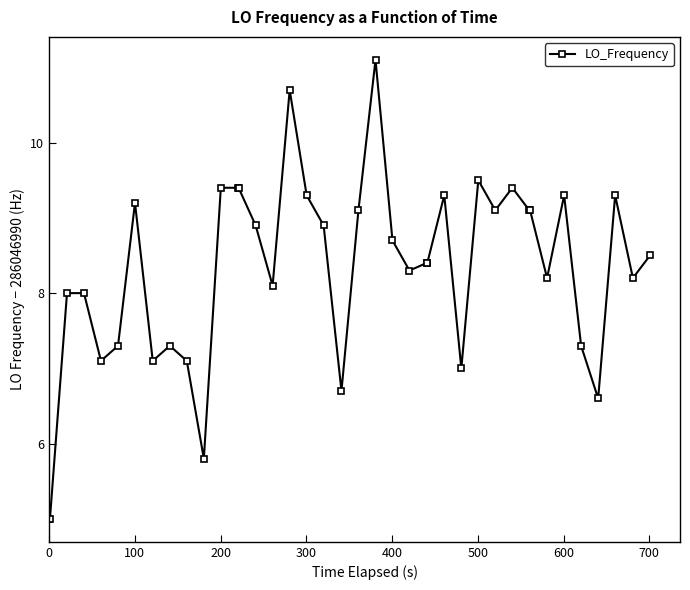

What is the difference between the maximum and second lowest values?

6.1